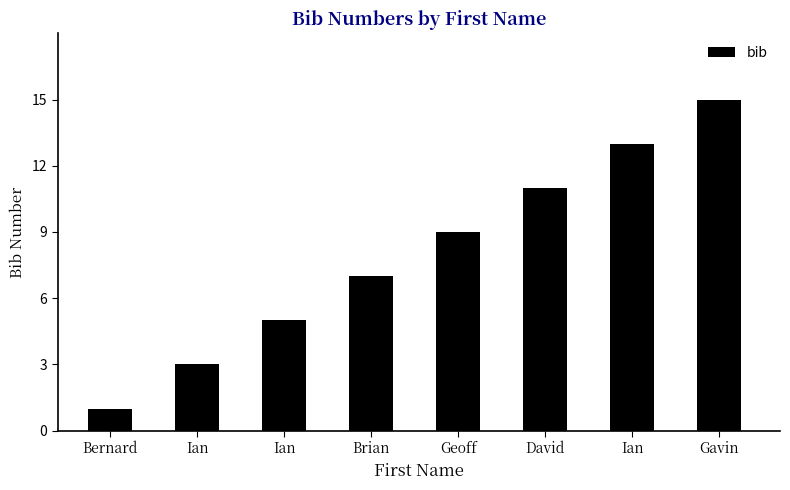

How many categories are shown in the chart?

8